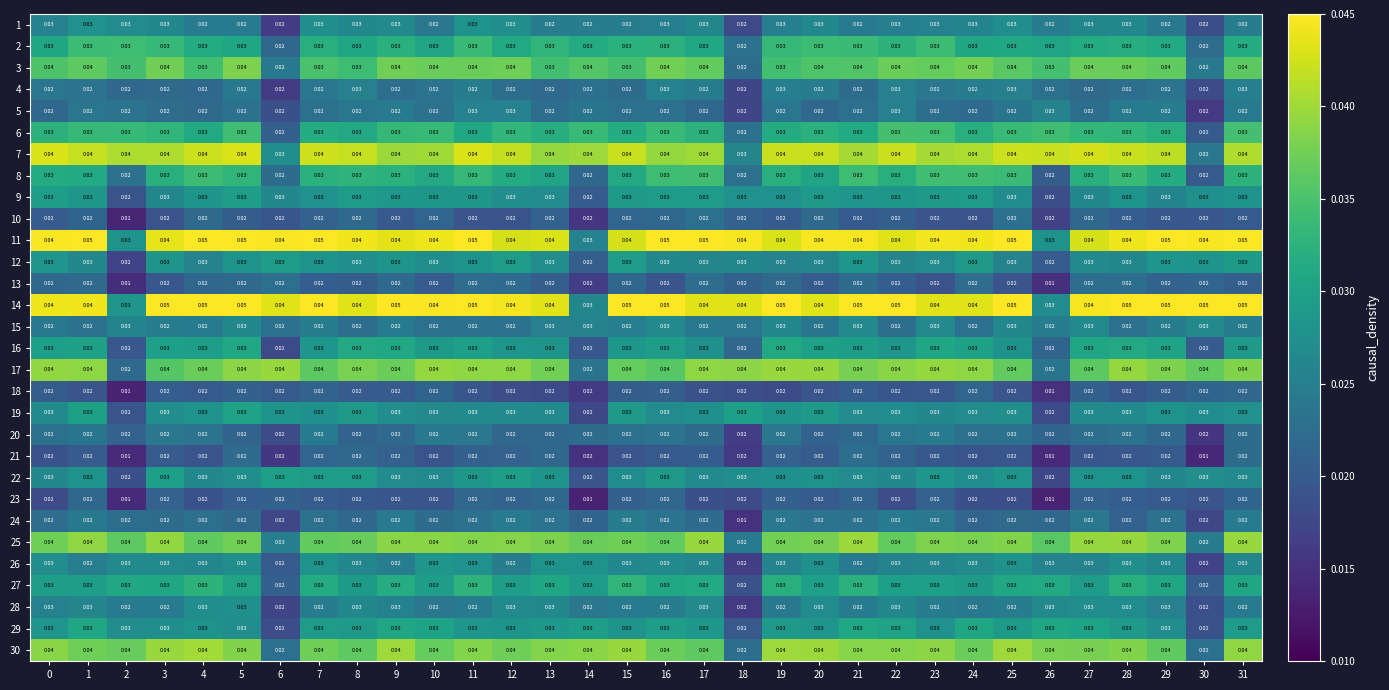

Is the value of 9 at 11 greater than the value of 18 at 20?

Yes